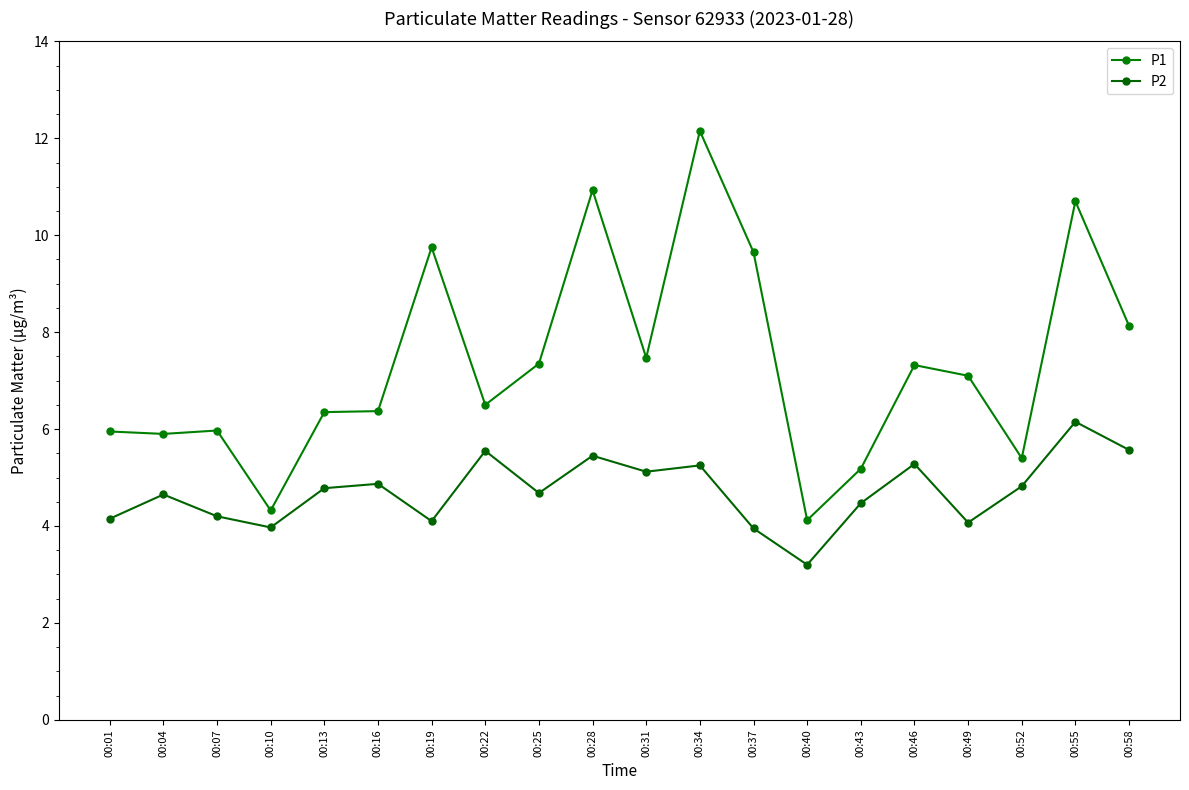

What is the difference between the maximum and minimum values in the P2 series?

3.0